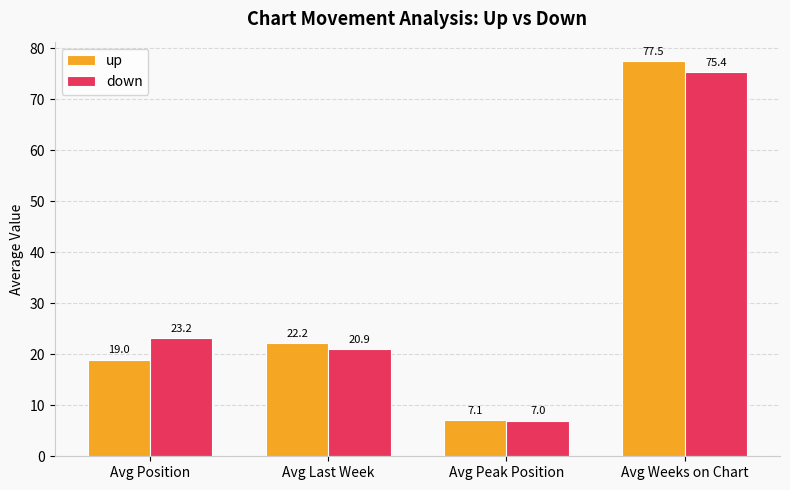

Where is up nearest to the value 42?

Avg Last Week